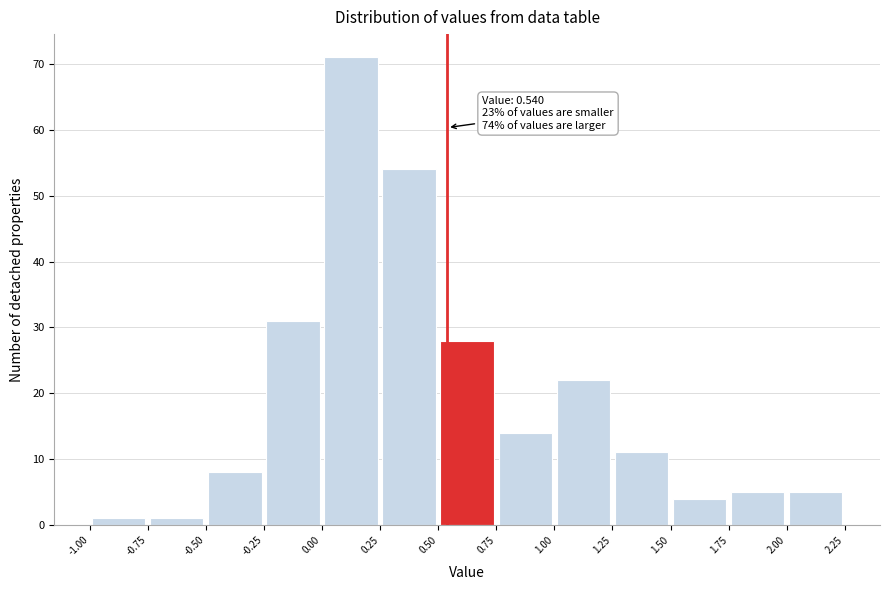

Which range on the x-axis has the tallest bar?

0.00 to 0.25